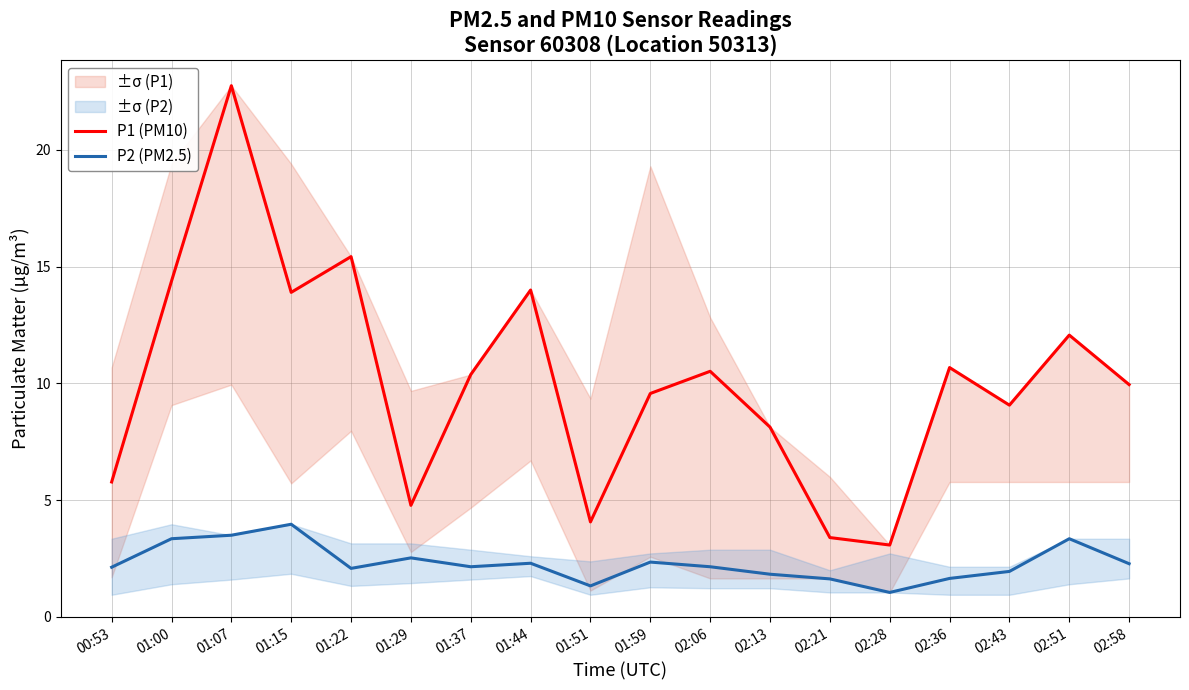

Between 01:00 and 00:53, which is larger?

01:00